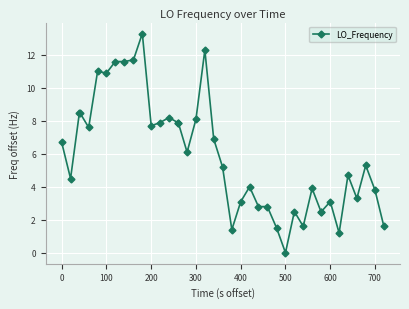

What is the sum of all values?

235.7